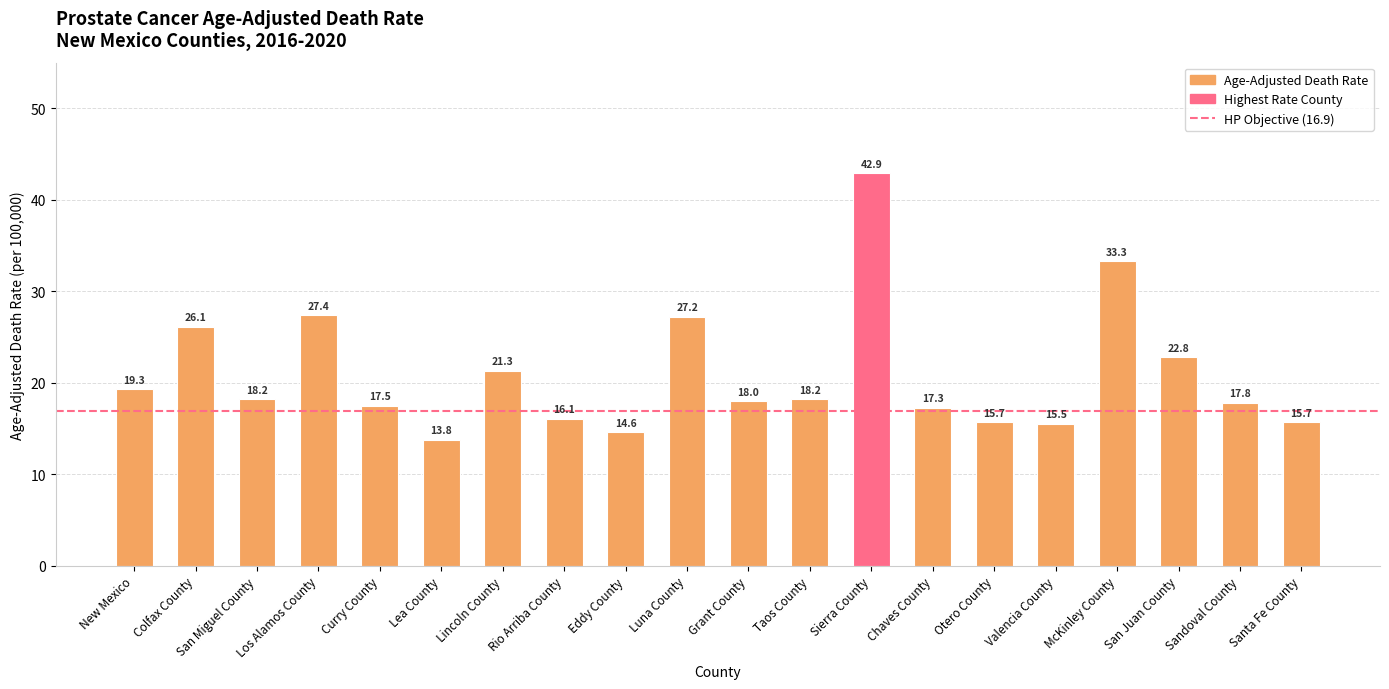

The chart shows a value of 18.2 at Taos County. True or false?

True